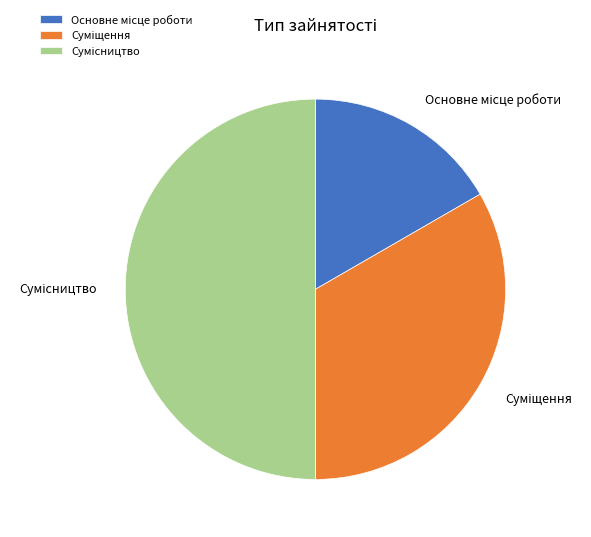

Which has a higher value, Сумісництво or Суміщення?

Сумісництво